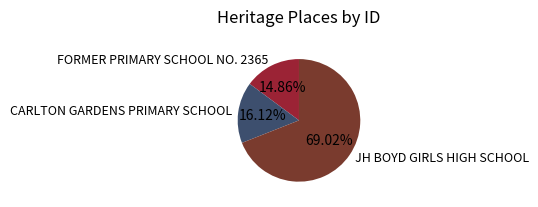

Is FORMER PRIMARY SCHOOL NO. 2365 the majority of the pie?

No